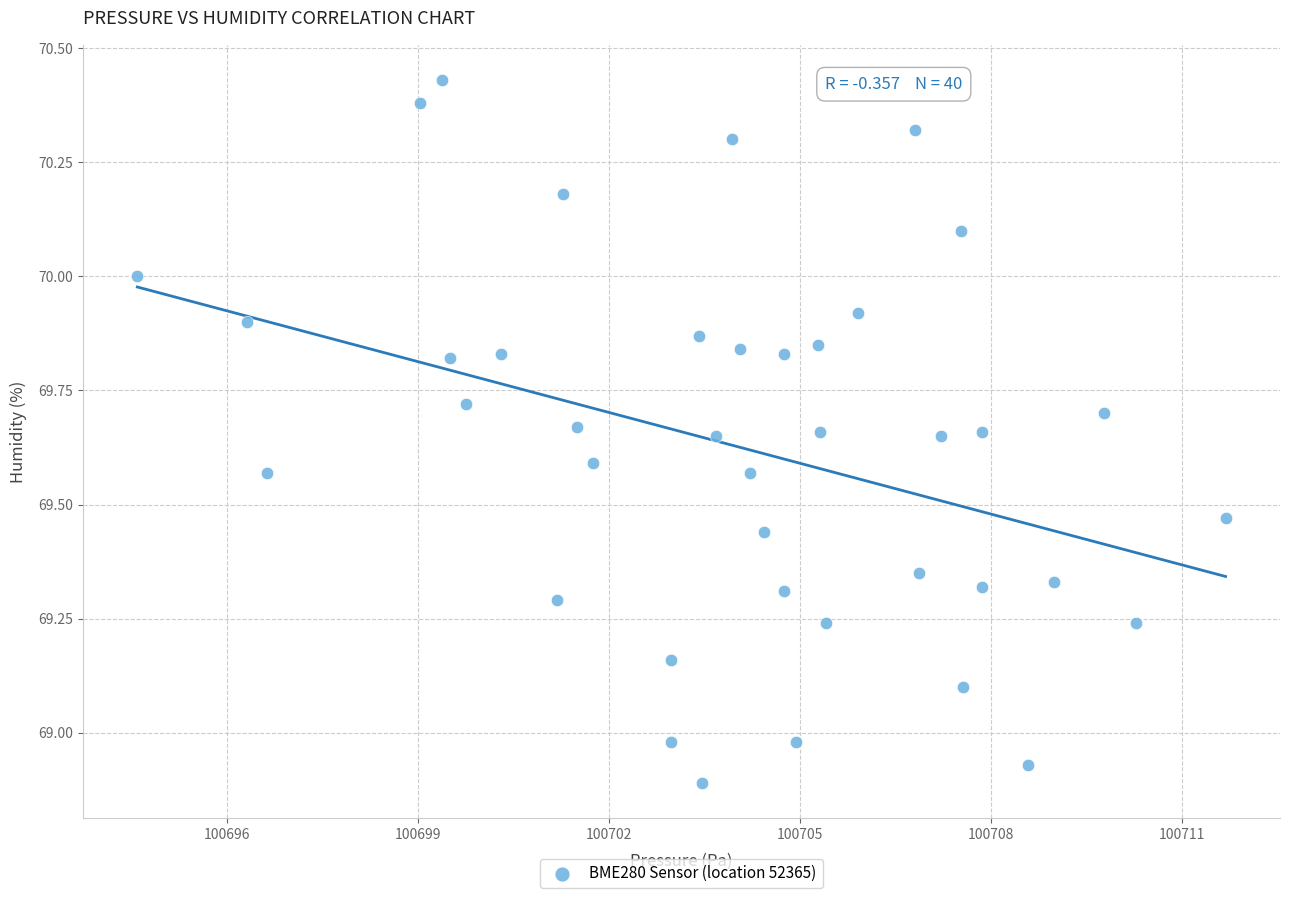

What is the range of Y values (max minus min)?

1.5